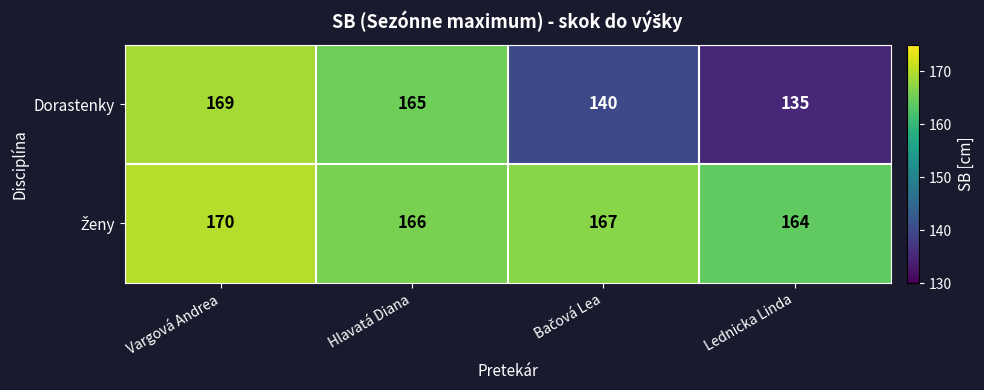

What is the smallest value displayed?

135